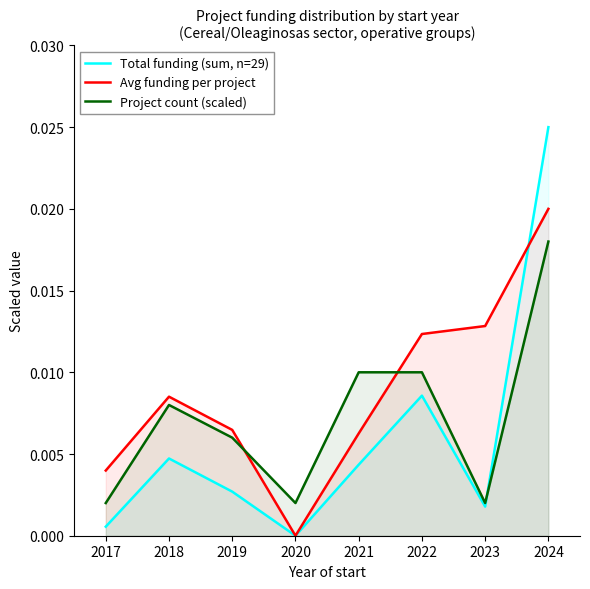

True or false: Total funding (sum, n=29) and Avg funding per project intersect in this chart.

True